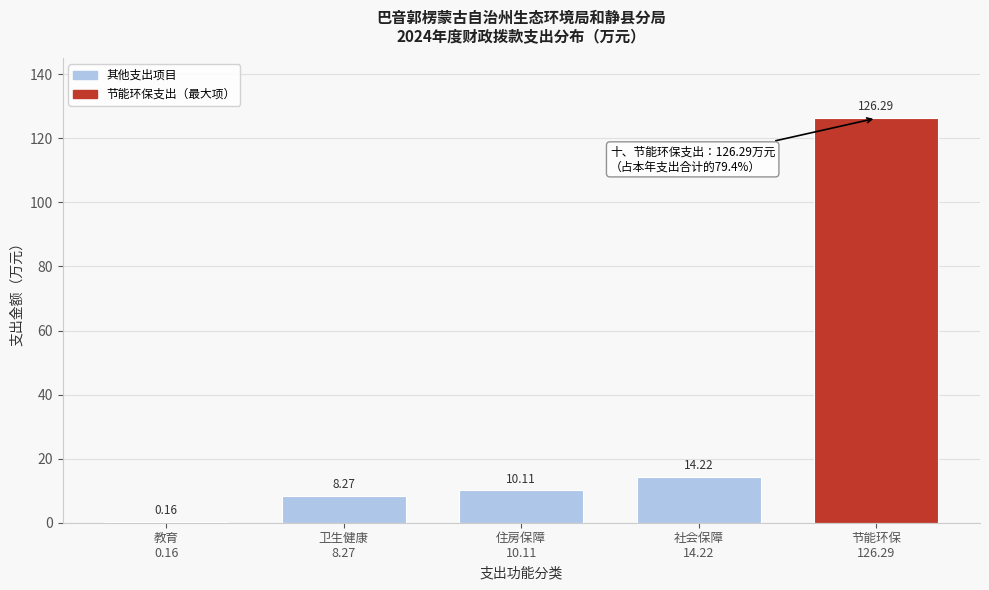

What is the sum of all values?

159.1